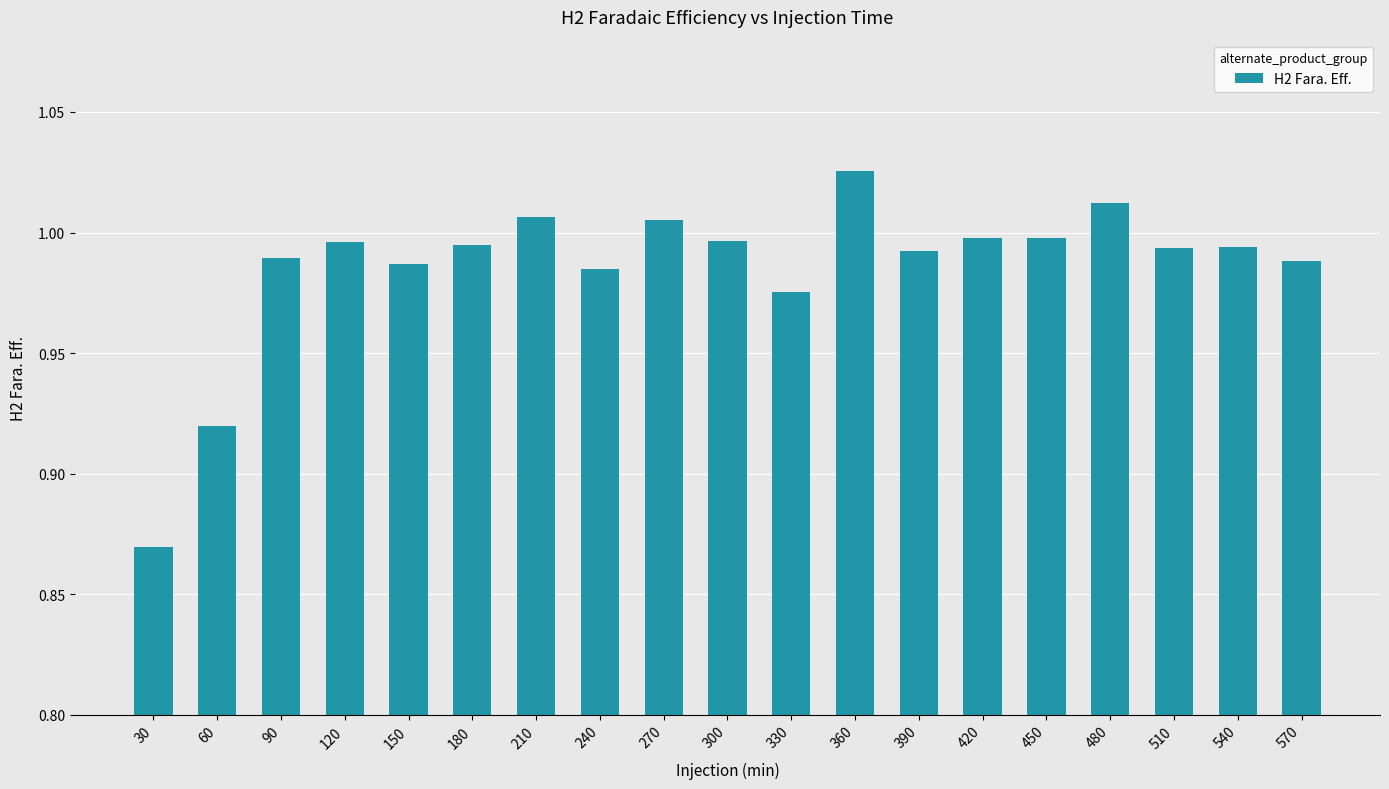

True or false: the data shows 1.0 at 480.

True